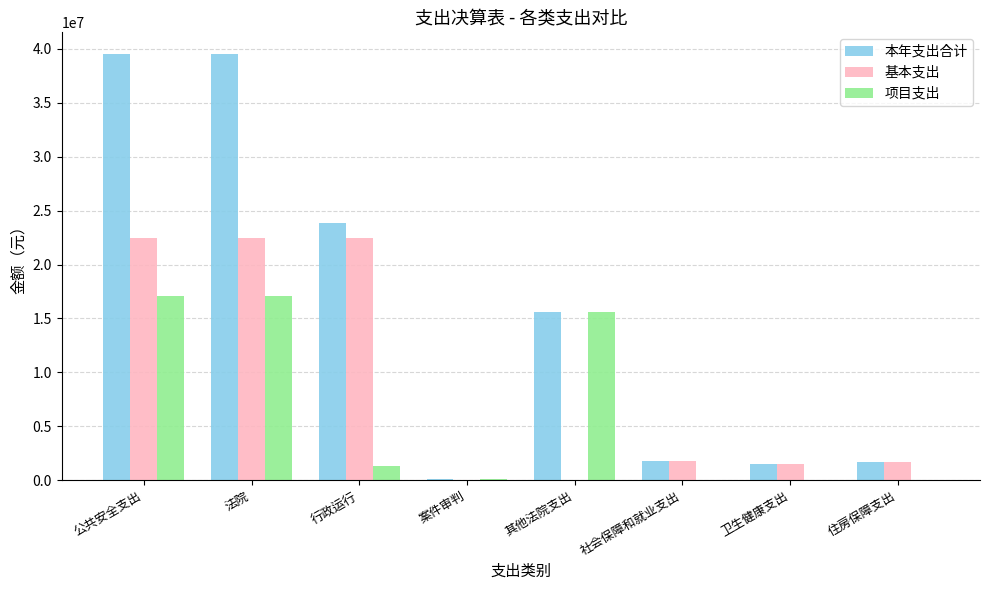

What is the total value across all series at 其他法院支出?

31140527.4